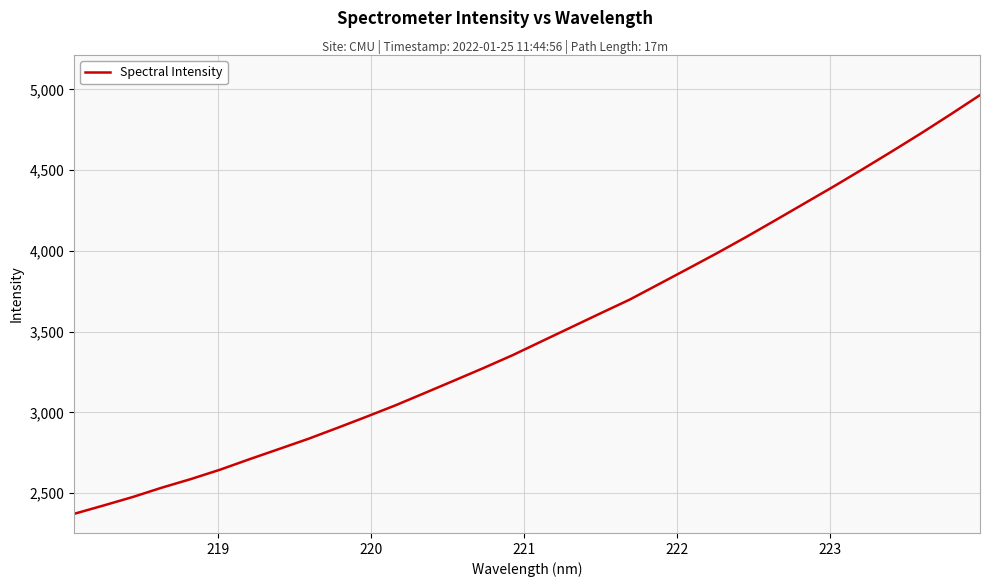

What is the difference between the maximum and minimum values?

2593.7